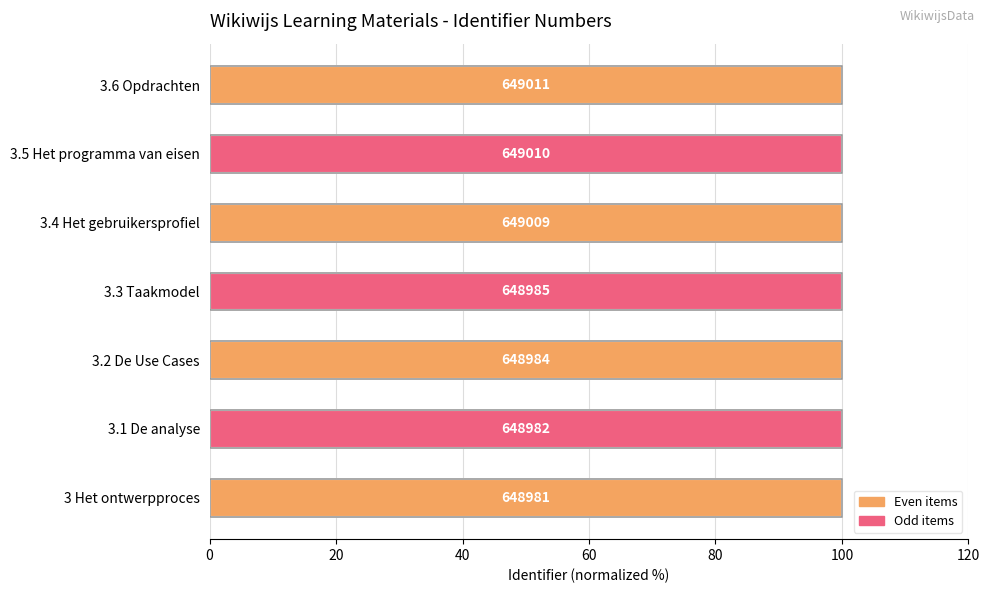

Are the bars horizontal?

Yes